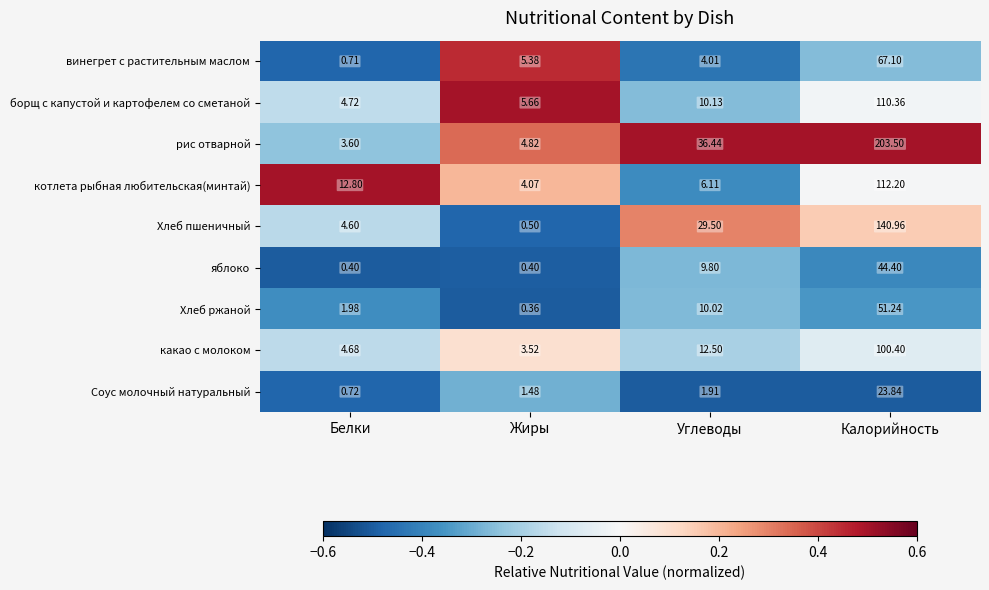

Where does the Соус молочный натуральный series first go above 1?

Жиры